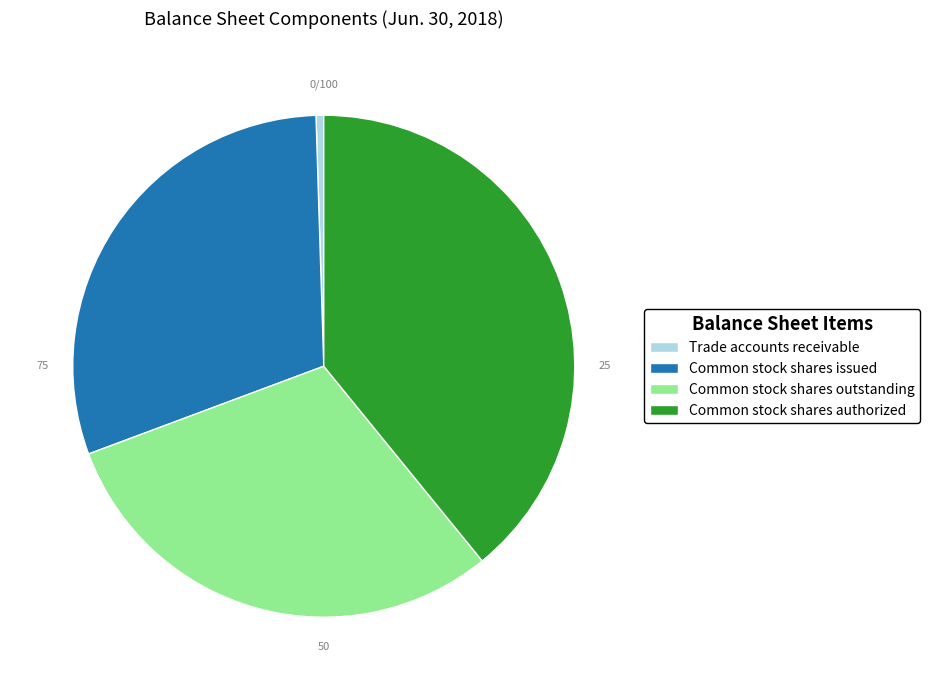

Which category has the smallest portion of the pie?

Trade accounts receivable